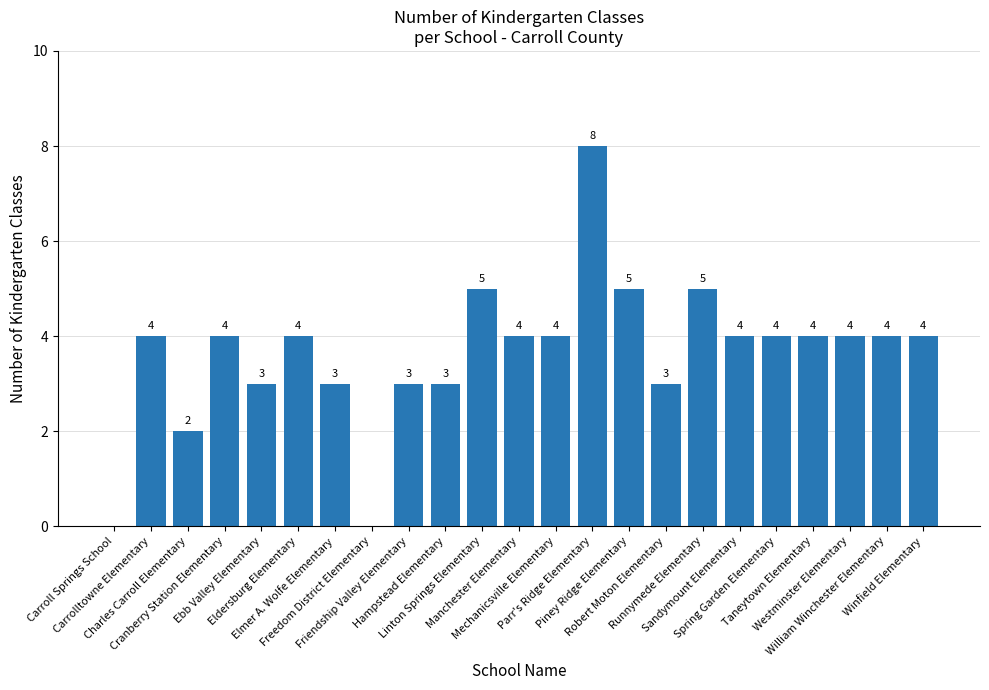

What is the maximum value shown in the chart?

8